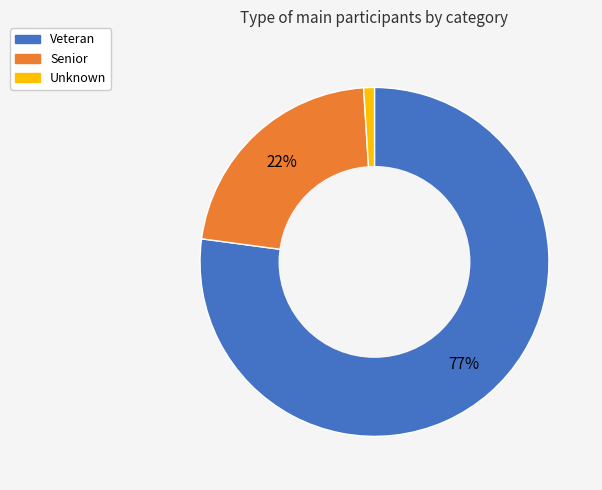

What is the majority slice?

Veteran